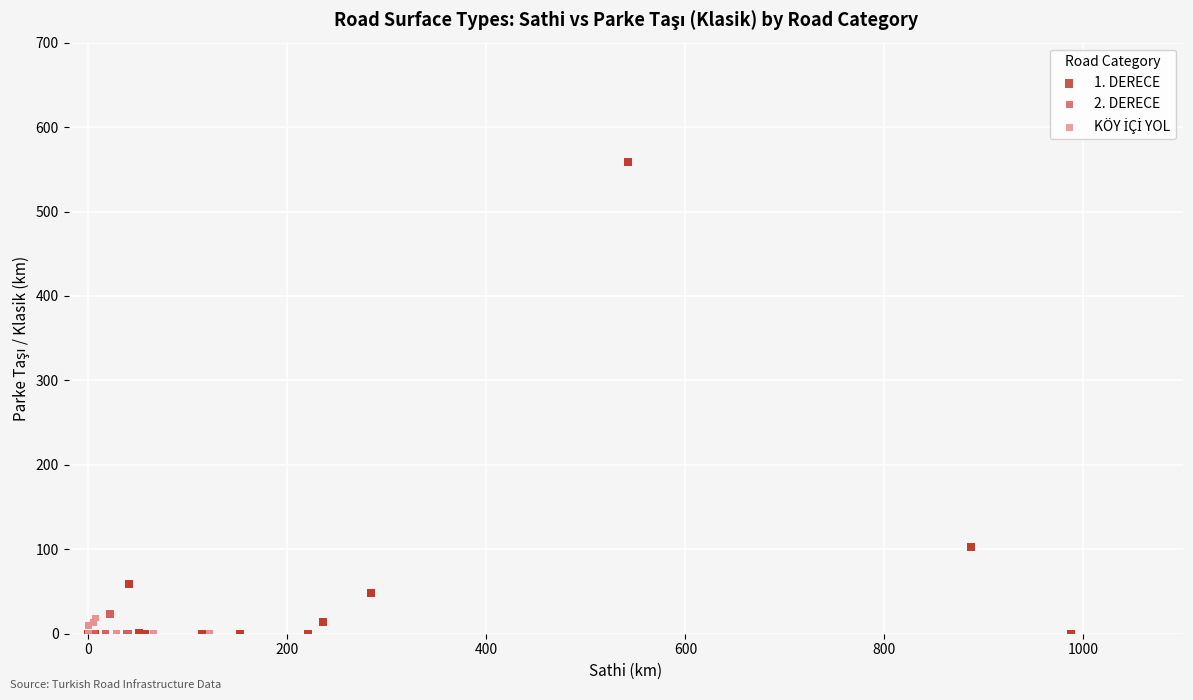

Which series has the widest spread of Y values?

1. DERECE